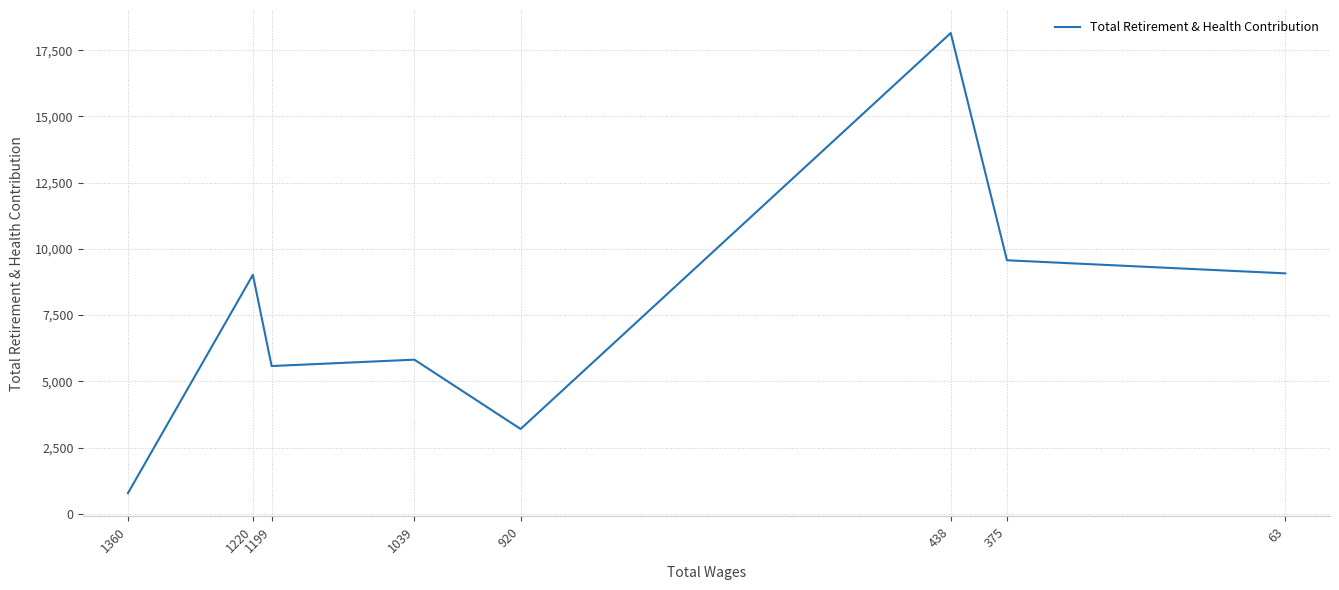

What is the value of the 5th point from the left?

3200